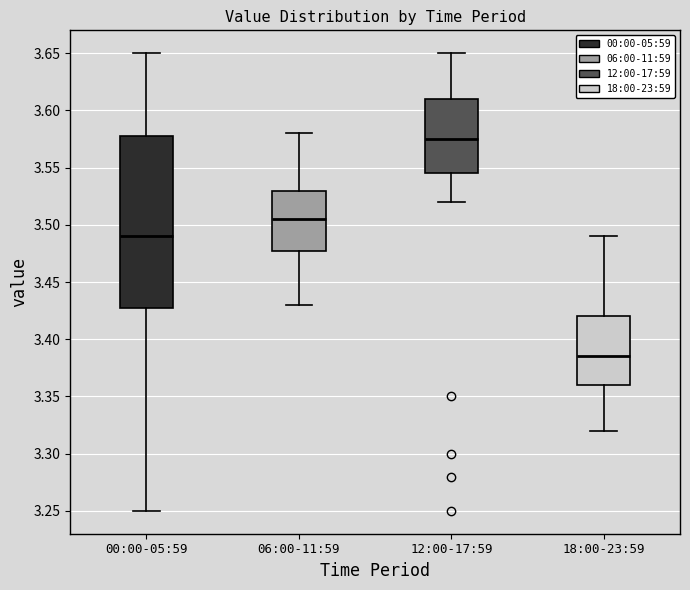

Reading left to right, transcribe this box plot: for each box, give where its median line is, the range the box spans, and where its two whiskers end, as read against the y-axis. The values are not printed on the chart, so give them approximately, as read against the axis.

00:00-05:59: median 3.490, box 3.430 to 3.580, whiskers 3.250 to 3.650
06:00-11:59: median 3.505, box 3.480 to 3.530, whiskers 3.430 to 3.580
12:00-17:59: median 3.575, box 3.545 to 3.610, whiskers 3.520 to 3.650
18:00-23:59: median 3.385, box 3.360 to 3.420, whiskers 3.320 to 3.490